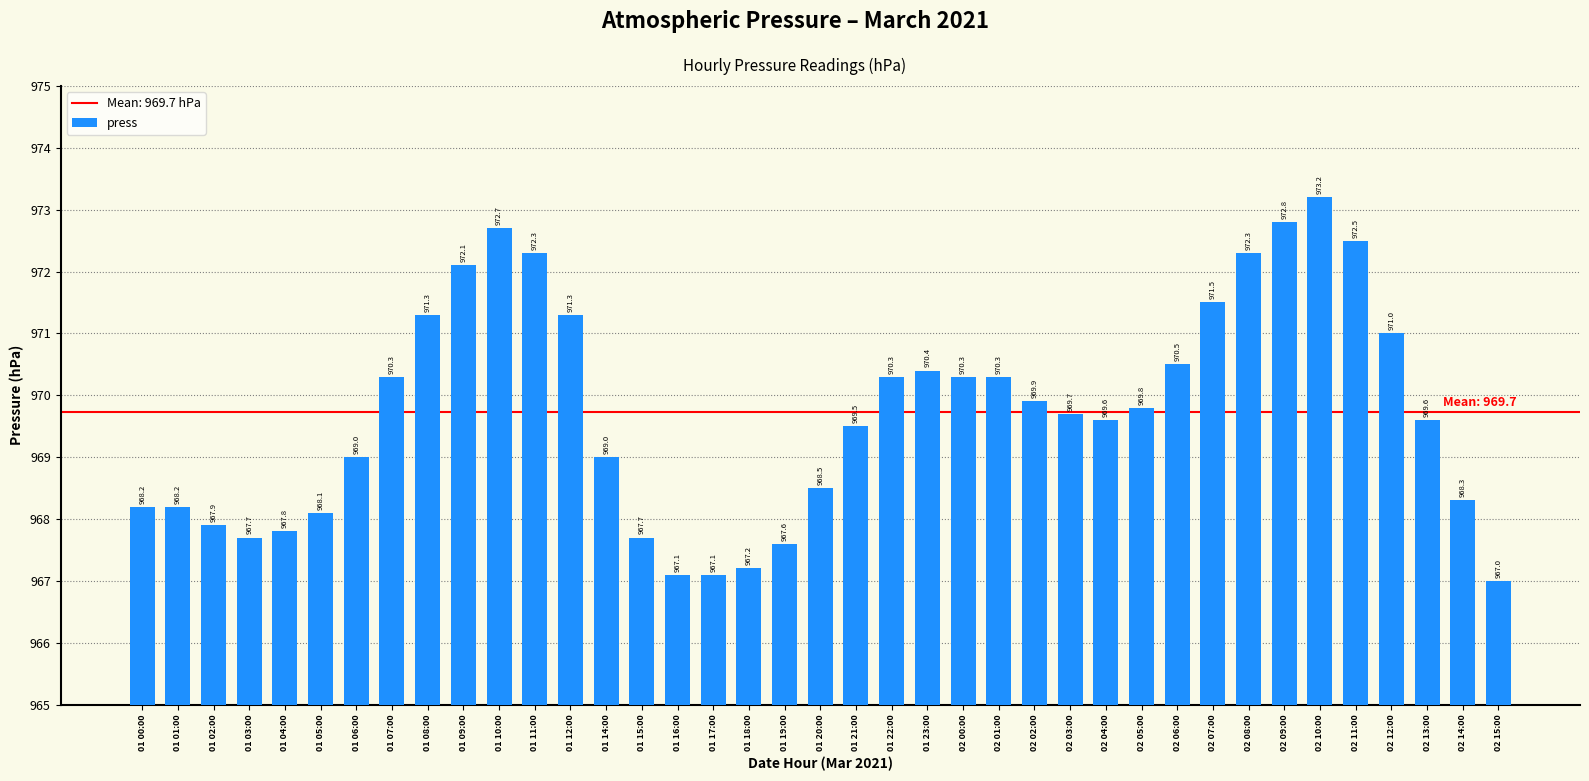

What is the ratio of the value at 01 06:00 to the value at 02 07:00?

1.0